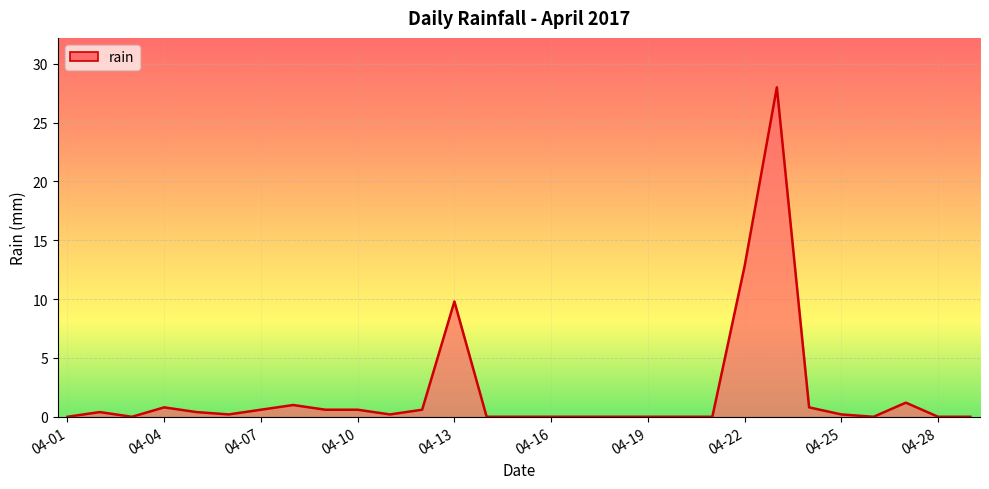

What is the difference between the maximum and minimum values?

28.0